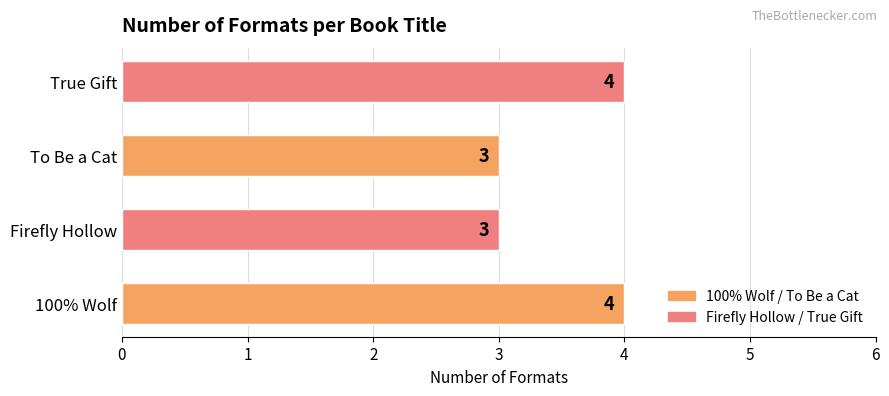

Is it true that the value at 100% Wolf is 4?

True